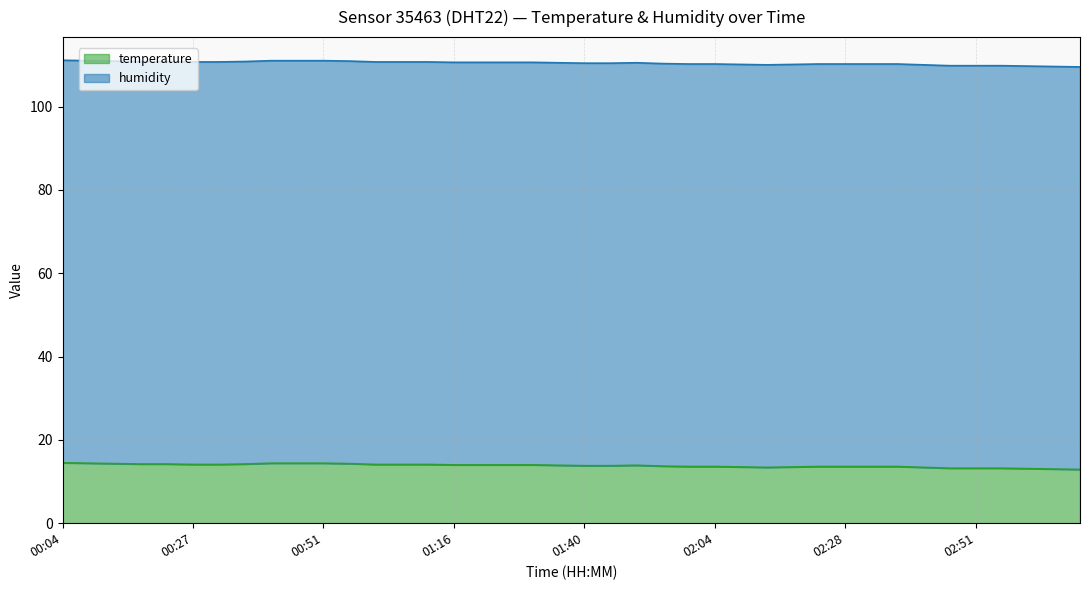

What is the lowest value of the temperature series?

12.9